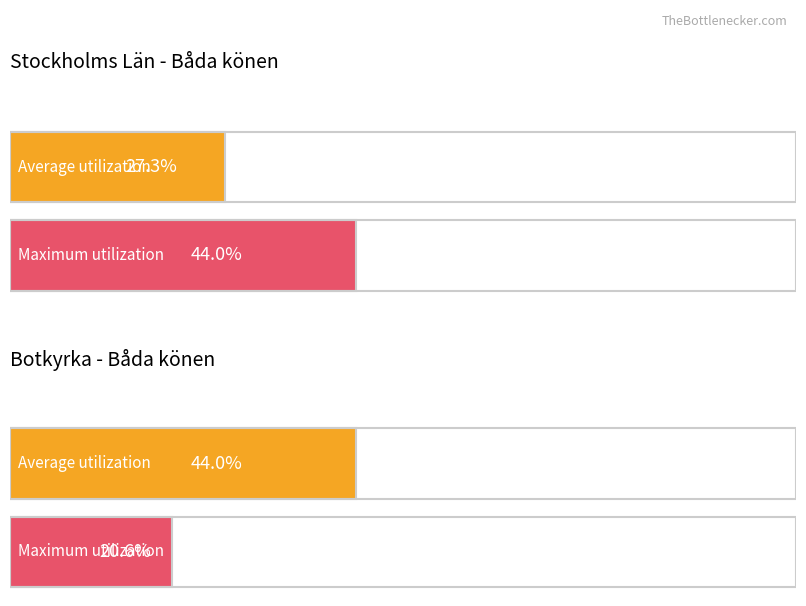

Which label corresponds to the largest value in the chart?

Stockholms län Båda